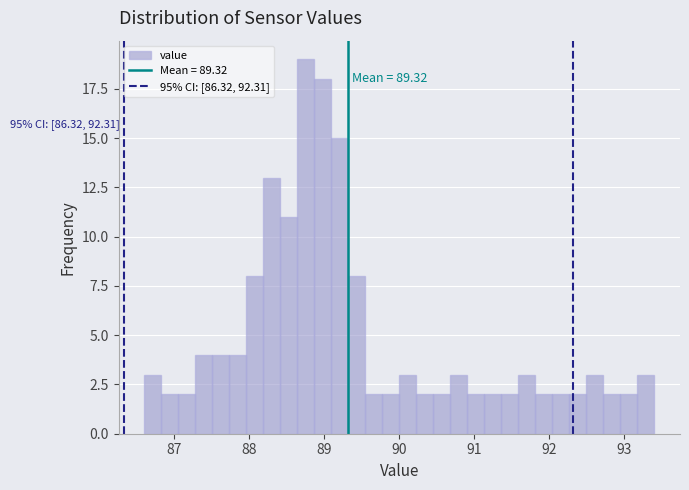

Around what value on the x-axis is the tallest bar? Give the approximate position of its centre, as read against the axis.

88.8